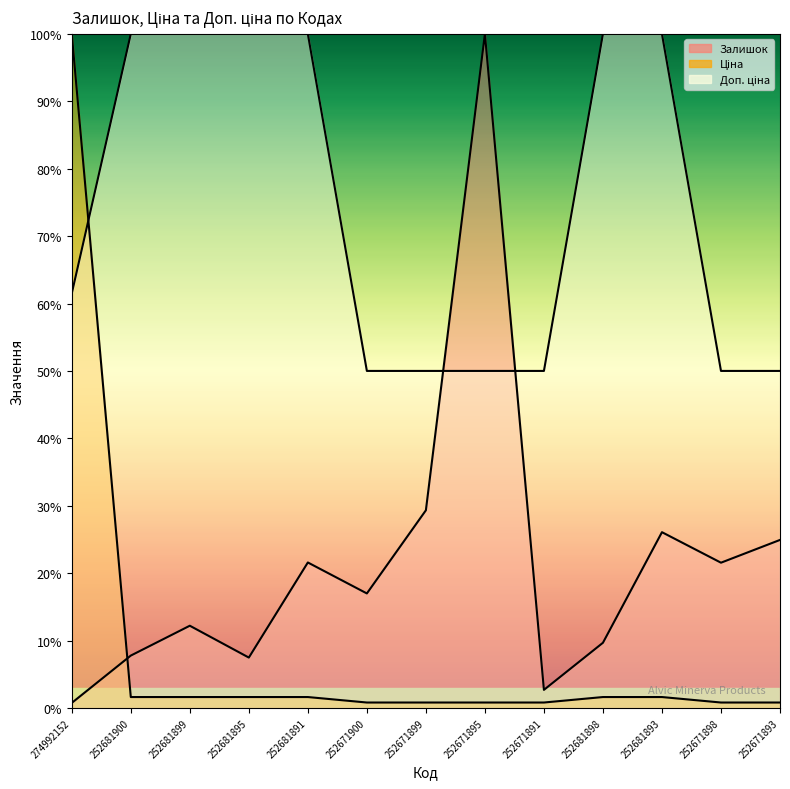

What is the label of the 9th point from the left?

252671891